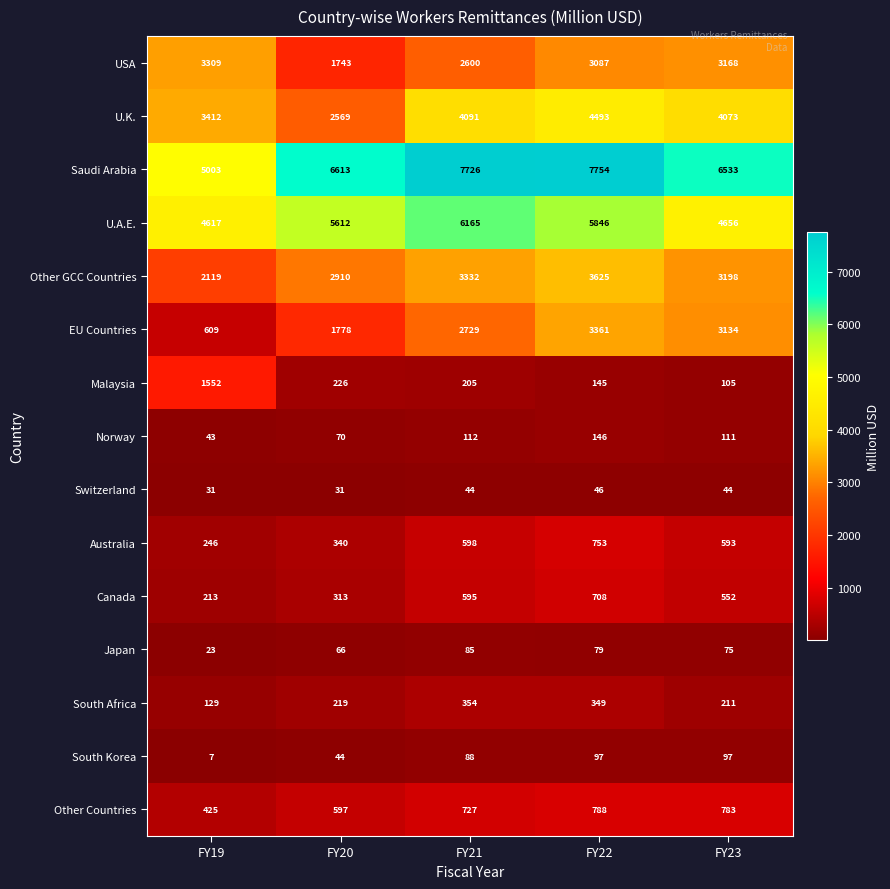

Rank the series by their maximum value, from lowest to highest.

Switzerland, Japan, South Korea, Norway, South Africa, Canada, Australia, Other Countries, Malaysia, USA, EU Countries, Other GCC Countries, U.K., U.A.E., Saudi Arabia